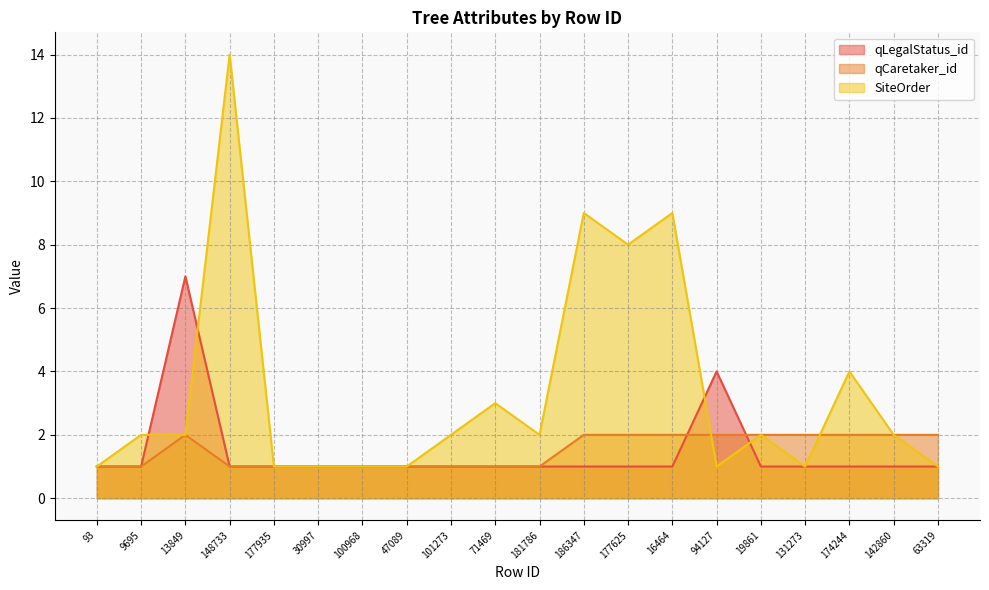

Rank the series by their maximum value, from highest to lowest.

SiteOrder, qLegalStatus_id, qCaretaker_id